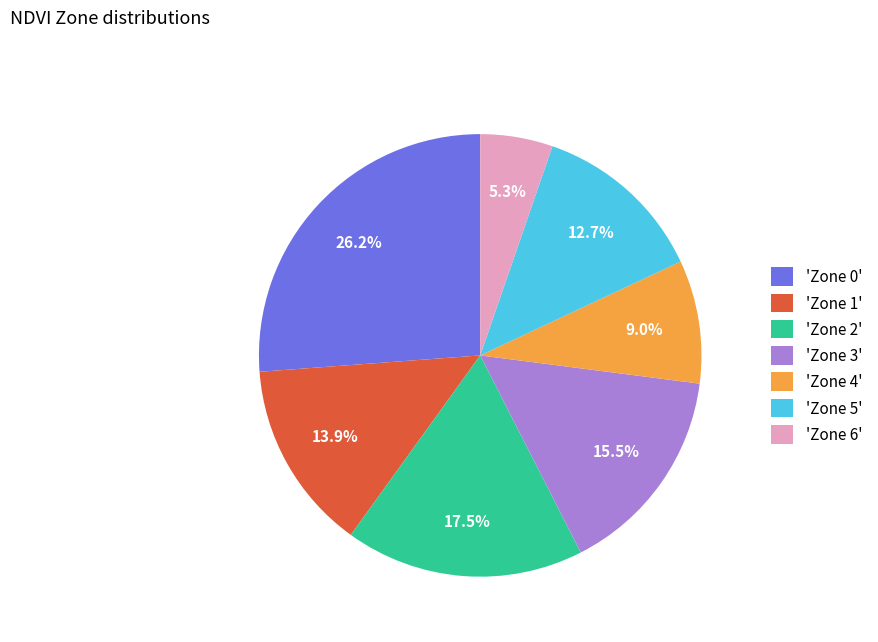

Between 'Zone 1' and 'Zone 0', which is larger?

'Zone 0'